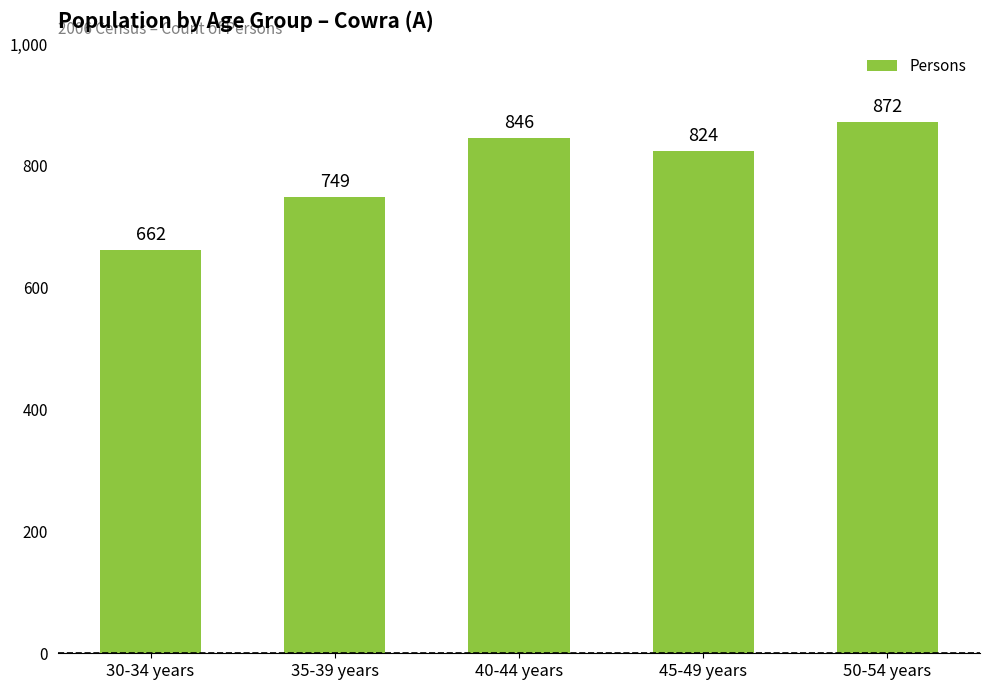

True or false: the data shows 1177 at 30-34 years.

False